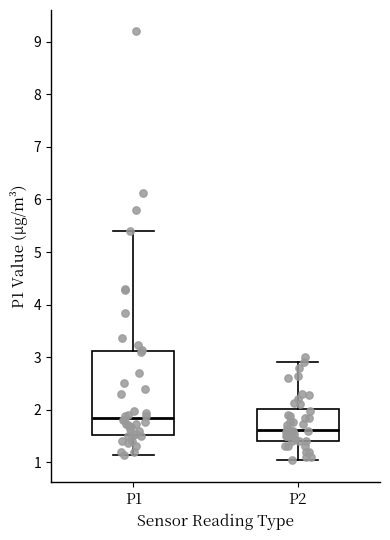

Which box is the tallest, from its lower edge to its upper edge?

P1